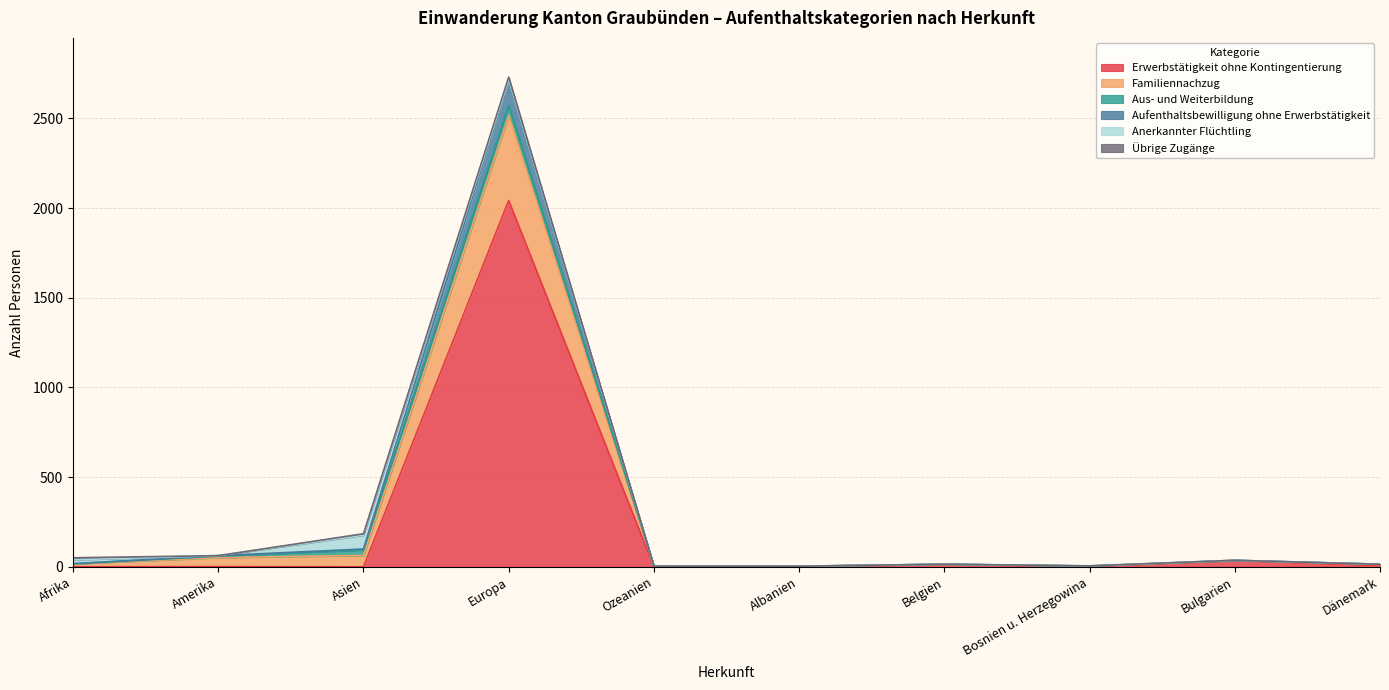

What is the value of the Familiennachzug point at the 9th from the left?

36